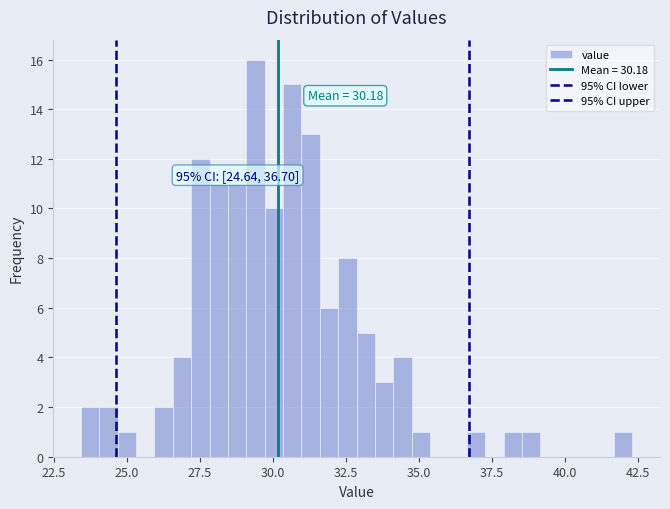

Read against the x-axis, roughly where is the centre of the tallest bar?

29.5